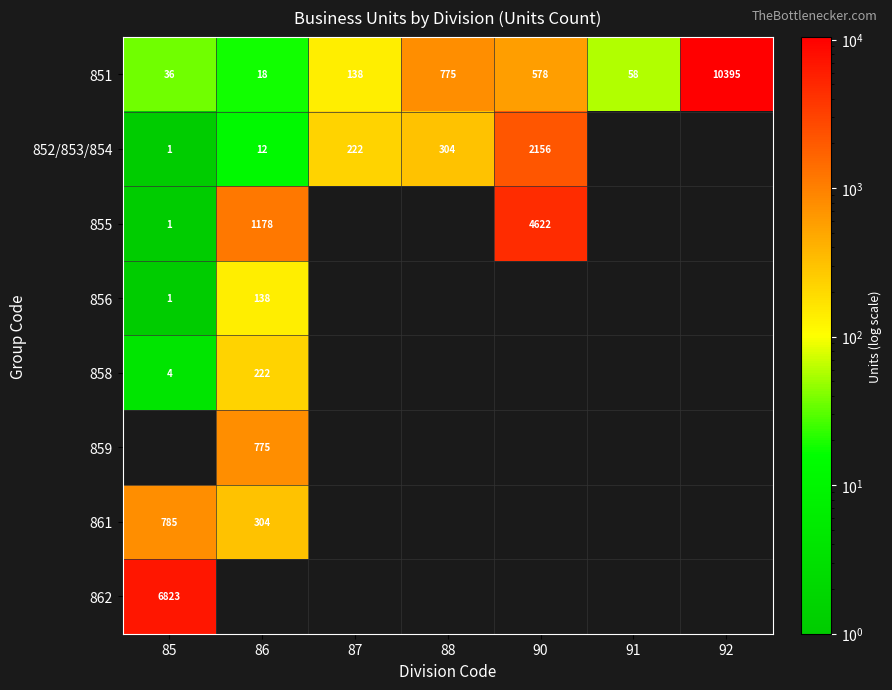

At which label is 851 closest to 5206?

88